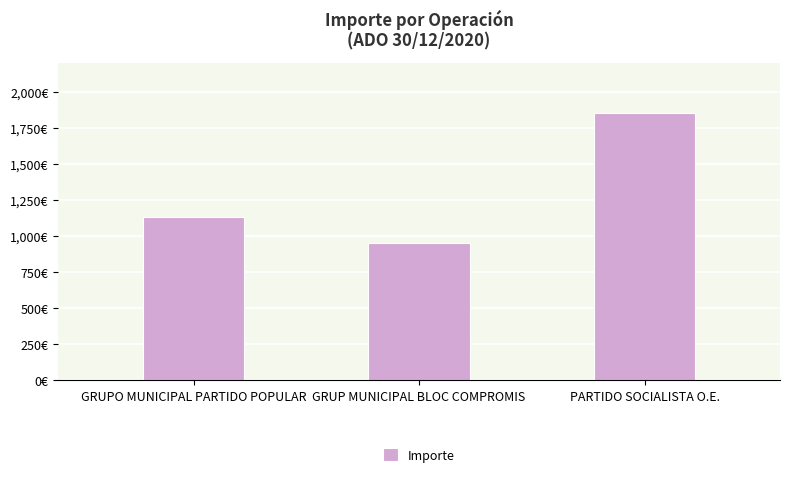

What is the difference between the values at PARTIDO SOCIALISTA O.E. and GRUP MUNICIPAL BLOC COMPROMIS?

901.9